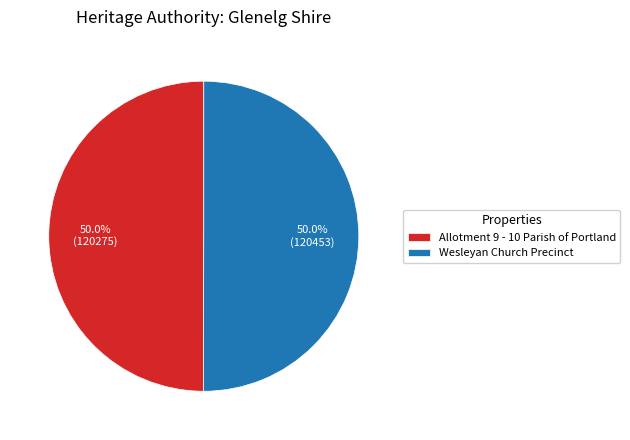

What is the total percentage of Wesleyan Church Precinct and Allotment 9 - 10 Parish of Portland?

100.0%